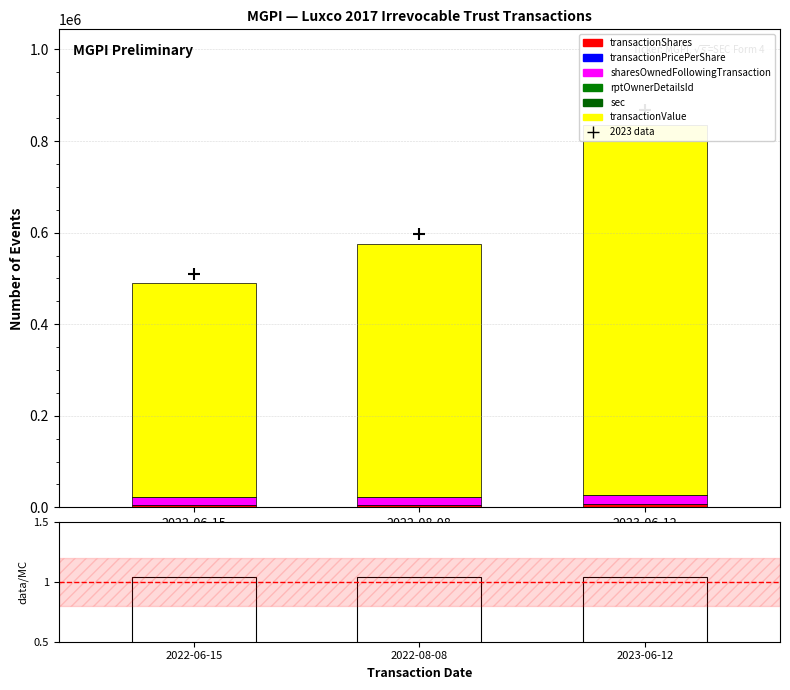

What is the total value across all series at 2022-08-08?

574088.8